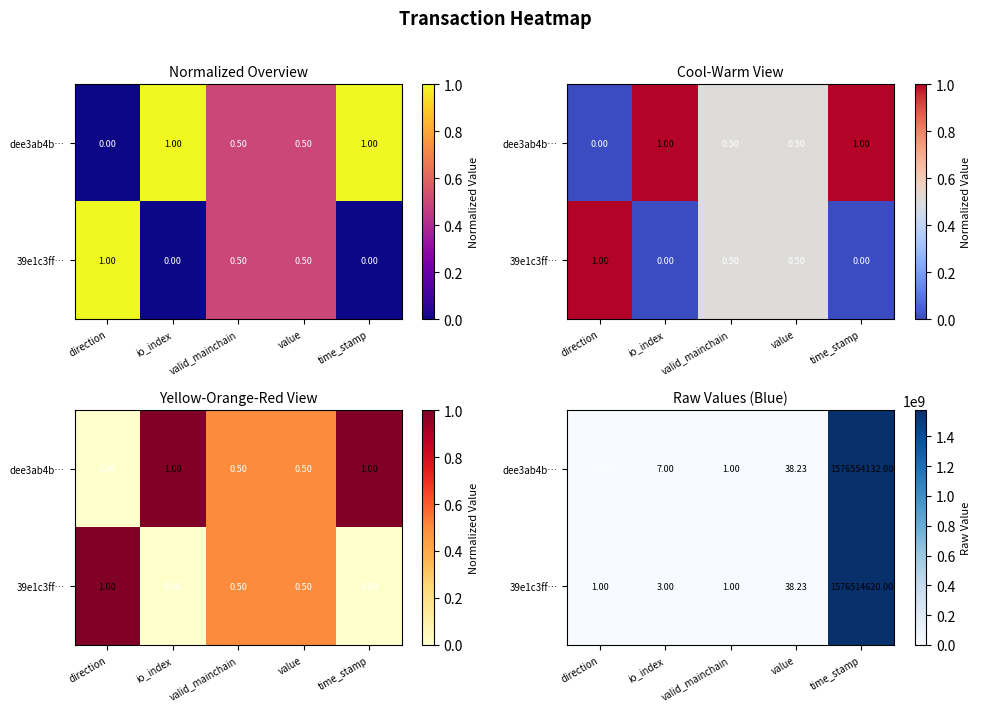

Rank the series by their average value, from lowest to highest.

39e1c3ff…, dee3ab4b…